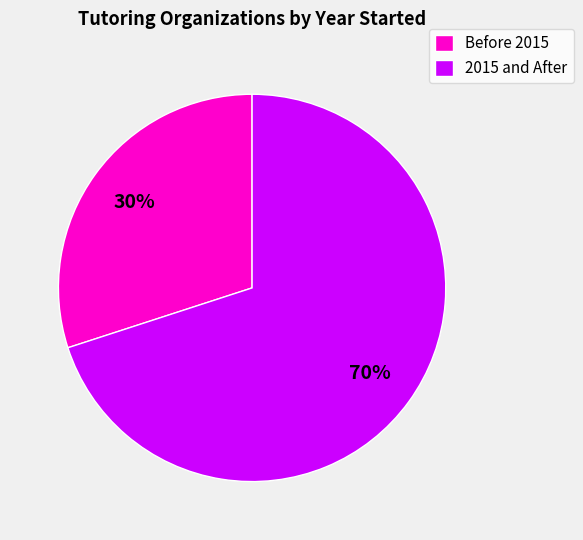

Combined, do 2015 and After and Before 2015 account for over 50%?

Yes